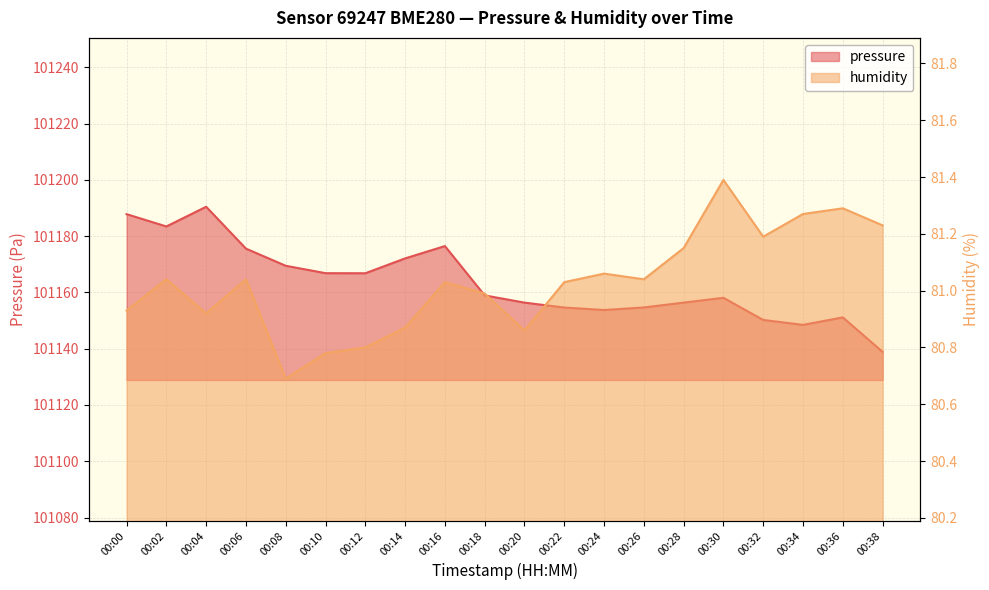

Reading left to right, extract all data points from this chart.

pressure: 00:00=101187.8	00:02=101183.4	00:04=101190.4	00:06=101175.6	00:08=101169.5	00:10=101166.8	00:12=101166.8	00:14=101172.1	00:16=101176.5	00:18=101158.9	00:20=101156.4	00:22=101154.6	00:24=101153.8	00:26=101154.7	00:28=101156.4	00:30=101158.1	00:32=101150.2	00:34=101148.5	00:36=101151.1	00:38=101138.9
humidity: 00:00=80.9	00:02=81.0	00:04=80.9	00:06=81.0	00:08=80.7	00:10=80.8	00:12=80.8	00:14=80.9	00:16=81.0	00:18=81.0	00:20=80.9	00:22=81.0	00:24=81.1	00:26=81.0	00:28=81.2	00:30=81.4	00:32=81.2	00:34=81.3	00:36=81.3	00:38=81.2